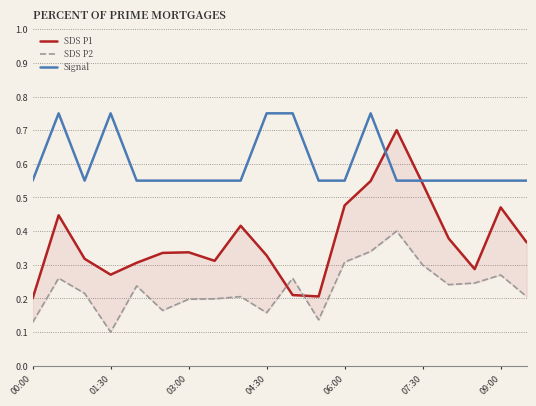

The Signal series shows 0.7 at 09:00. True or false?

False